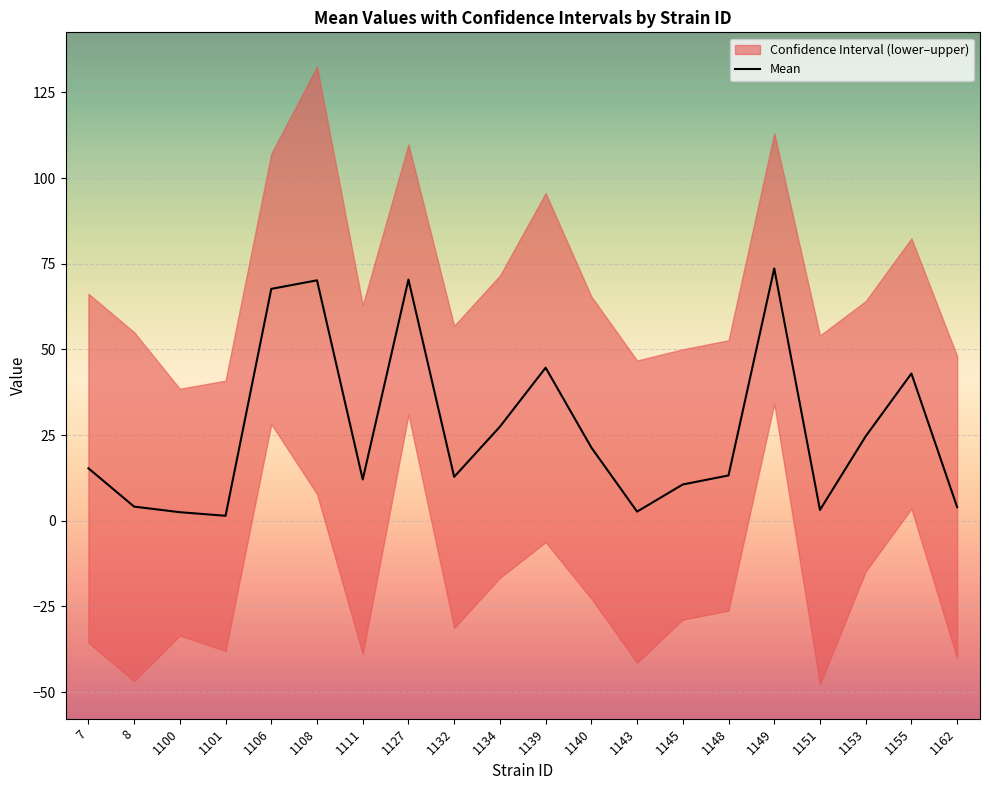

Which has a higher value, 1132 or 1145?

1132